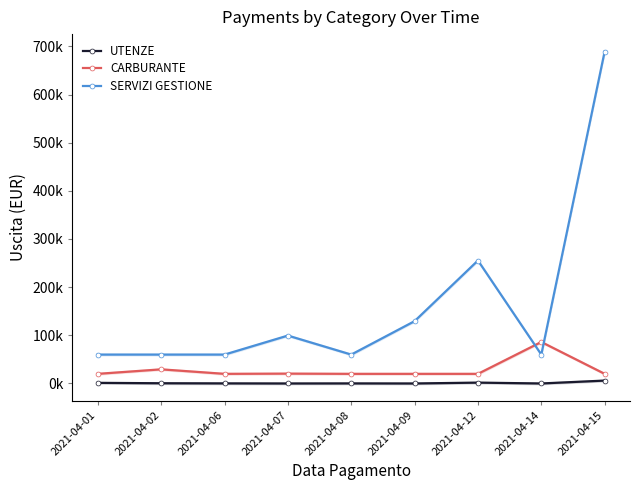

How many positive values does the UTENZE series have?

6